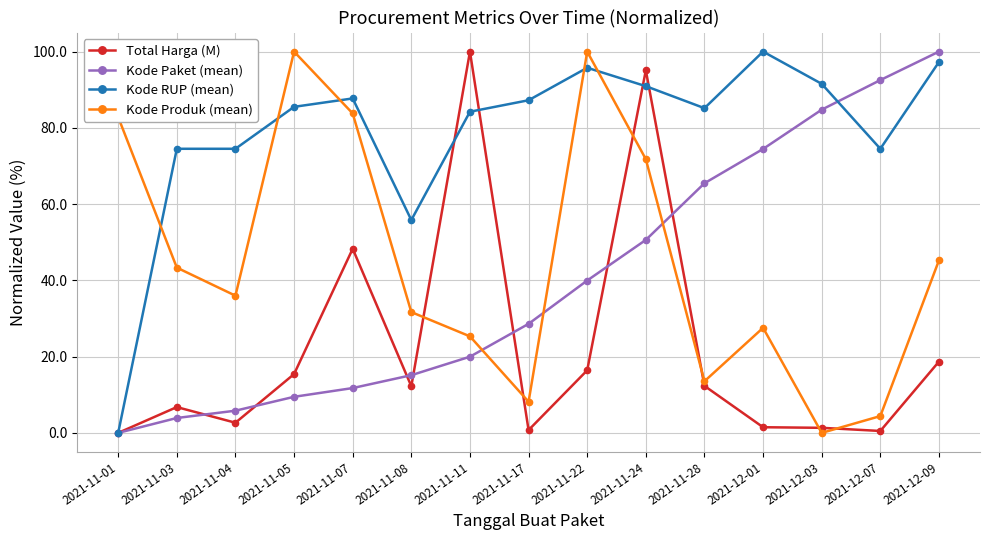

What is the greatest value displayed?

100.0